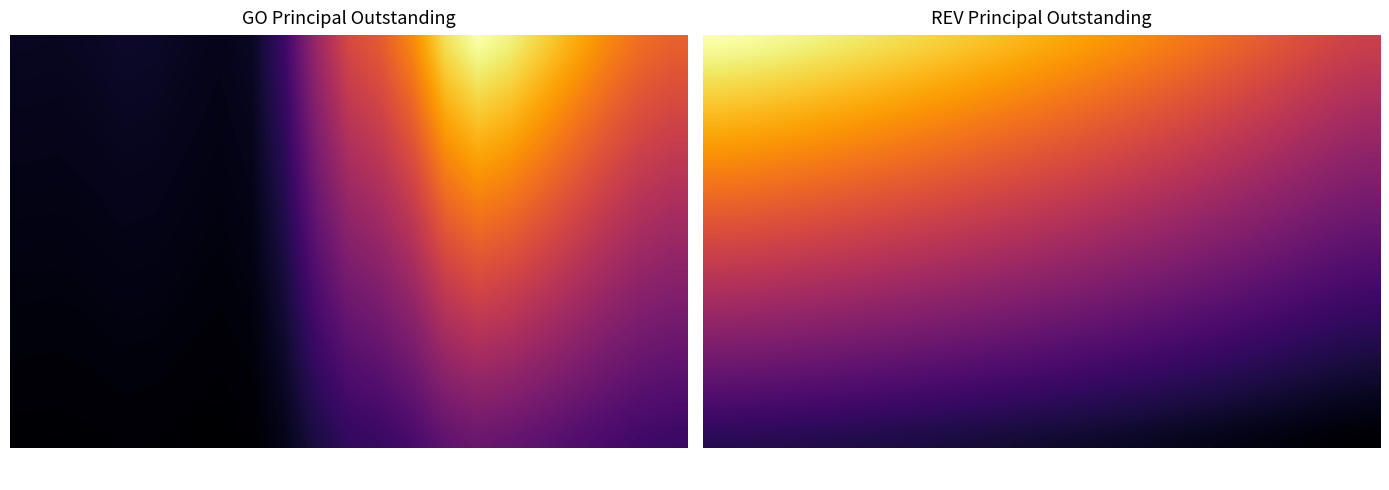

List the labels in order of GOPrincipalOutstanding value, largest first.

2017, 2018, 2016, 2019, 2020, 2015, 2021, 2022, 2023, 2014, 2013, 2012, 2011, 2006, 2007, 2010, 2005, 2003, 2004, 2008, 2009